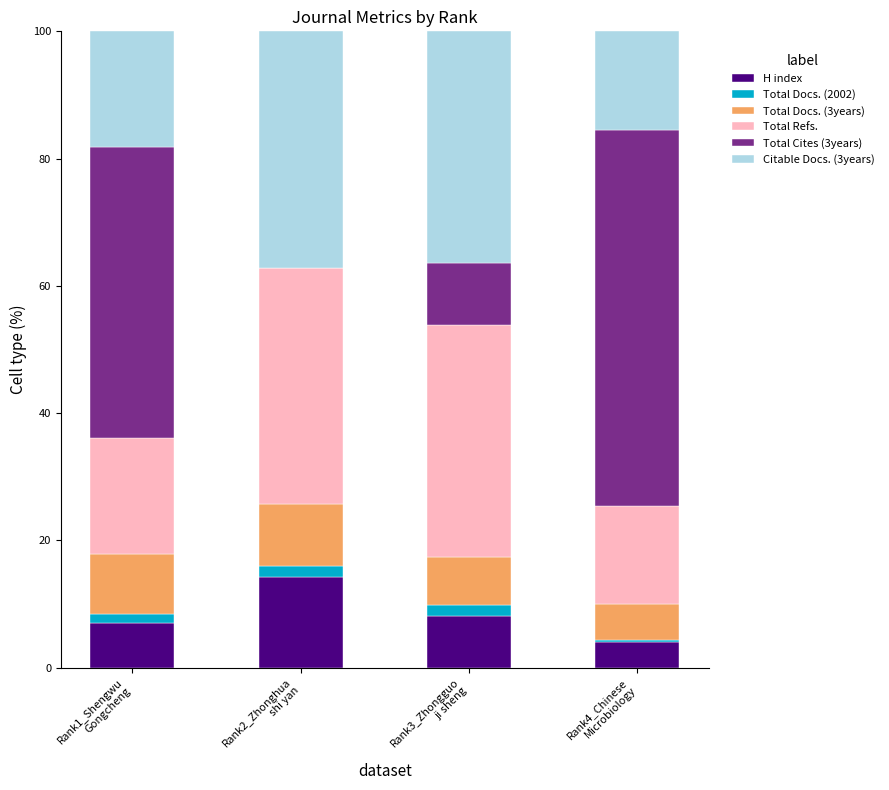

What is the maximum value for H index?

14.3